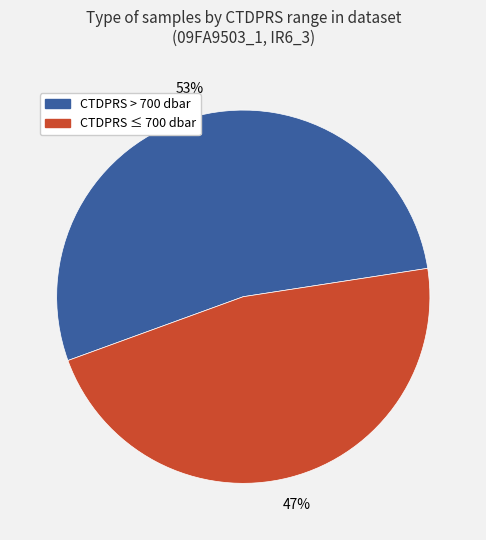

Is there any slice that represents more than half of the pie?

Yes